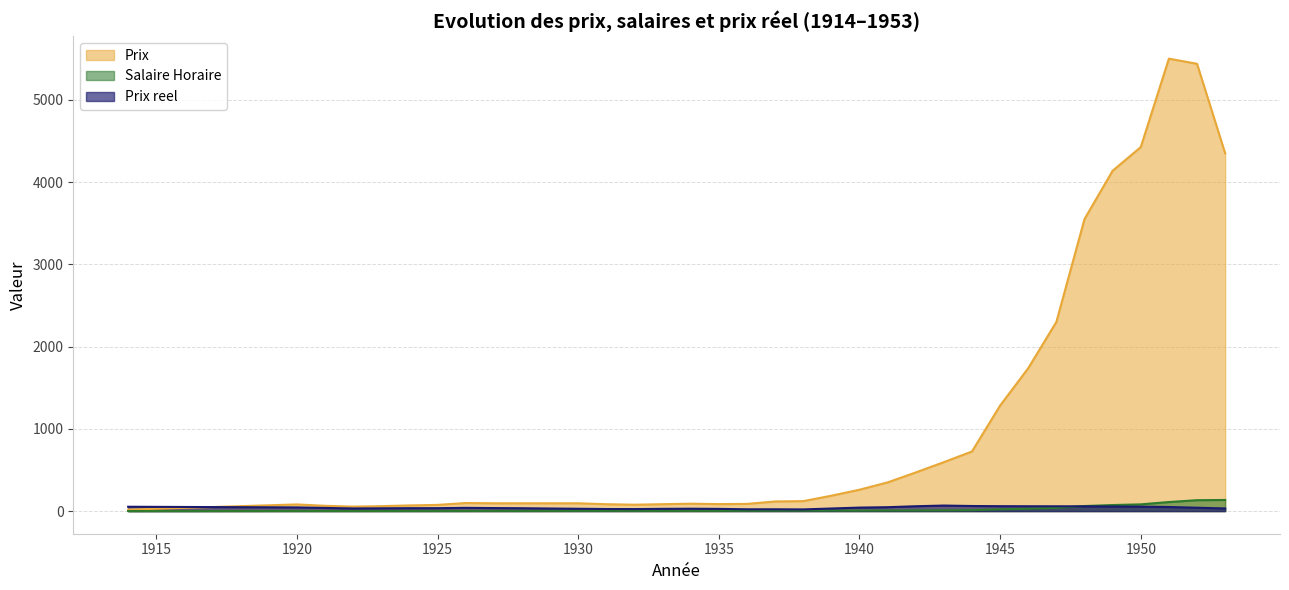

Reading right to left, extract all data points from this chart.

Prix: 1953=4350.0	1952=5437.5	1951=5500.0	1950=4425.0	1949=4137.5	1948=3550.0	1947=2300.0	1946=1737.5	1945=1283.3	1944=725.0	1943=595.0	1942=470.0	1941=348.8	1940=260.0	1939=187.0	1938=121.2	1937=116.9	1936=87.5	1935=85.0	1934=90.0	1933=84.0	1932=78.0	1931=83.8	1930=95.0	1929=95.0	1928=95.0	1927=95.0	1926=98.0	1925=75.5	1924=69.0	1923=60.0	1922=54.5	1921=64.2	1920=81.2	1914=18.0
Salaire Horaire: 1953=135.2	1952=132.5	1951=110.2	1950=81.9	1949=73.7	1948=61.6	1947=39.3	1946=29.4	1945=21.5	1944=11.7	1943=8.8	1942=8.0	1941=7.3	1940=6.1	1939=6.0	1938=5.9	1937=5.3	1936=4.0	1935=3.1	1934=3.1	1933=3.1	1932=3.2	1931=3.3	1930=3.3	1929=3.0	1928=2.7	1927=2.6	1926=2.5	1925=2.1	1924=1.9	1923=1.8	1922=1.7	1921=1.7	1920=1.8	1914=0.3
Prix reel: 1953=32.2	1952=41.0	1951=49.9	1950=54.0	1949=56.2	1948=57.6	1947=58.5	1946=59.0	1945=59.7	1944=62.0	1943=67.5	1942=59.0	1941=47.6	1940=42.6	1939=31.4	1938=20.6	1937=22.0	1936=22.0	1935=27.0	1934=29.0	1933=27.5	1932=24.5	1931=25.4	1930=28.5	1929=31.5	1928=34.9	1927=36.8	1926=39.7	1925=35.6	1924=35.6	1923=33.9	1922=32.2	1921=38.5	1920=44.9	1914=52.9